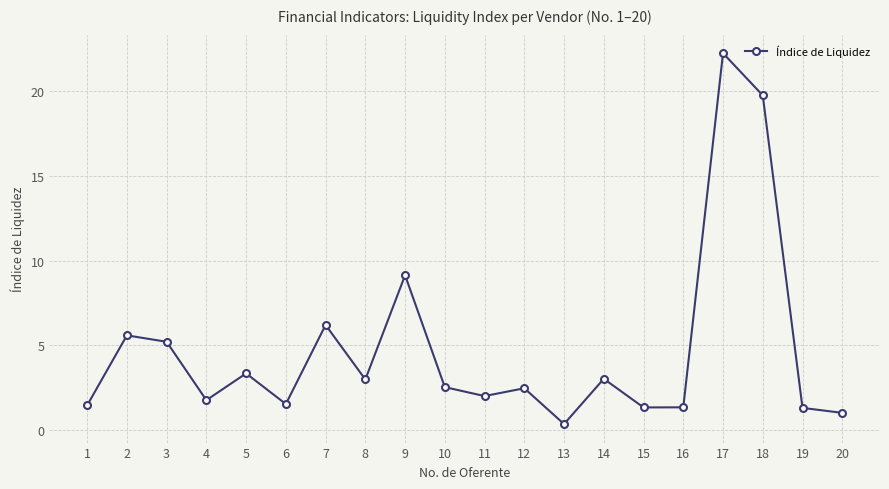

Does the chart have visible grid lines?

Yes